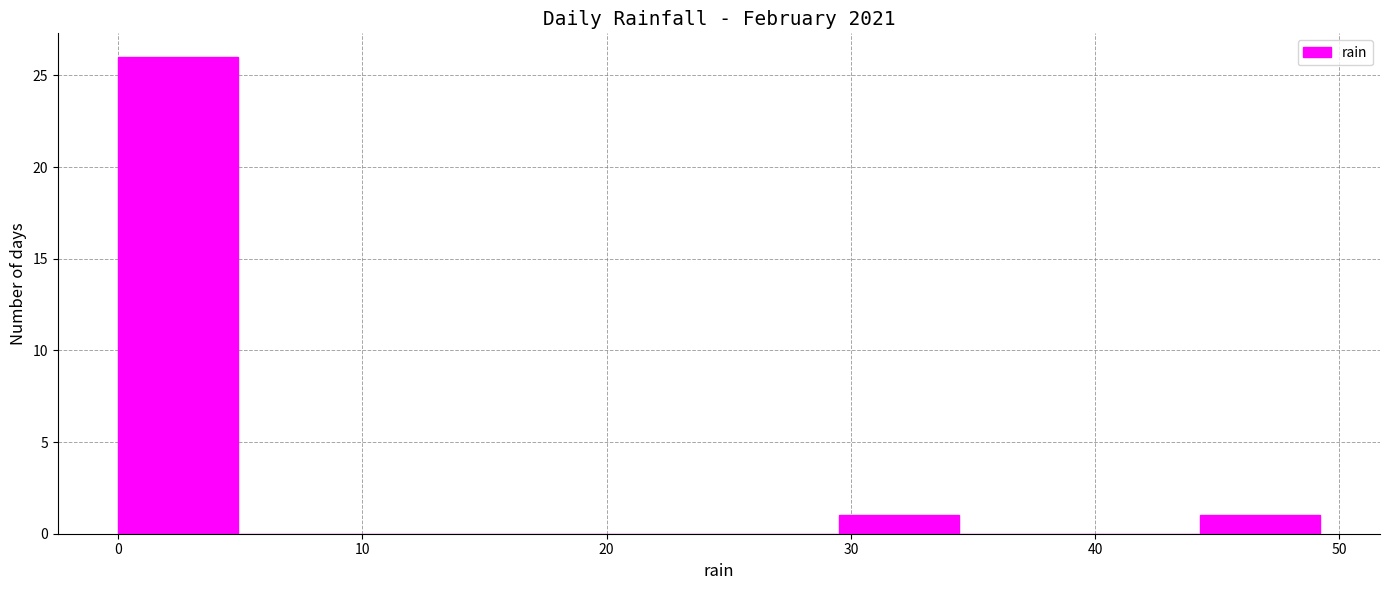

Reading left to right, transcribe this chart: for each bar, give the range it covers on the x-axis and its height. Neither the bar edges nor the heights are printed on the chart, so give them approximately, as read against the axes.

0 to 5: 26
5 to 10: 0
10 to 15: 0
15 to 20: 0
20 to 25: 0
25 to 30: 0
30 to 34: 1
34 to 39: 0
39 to 44: 0
44 to 49: 1